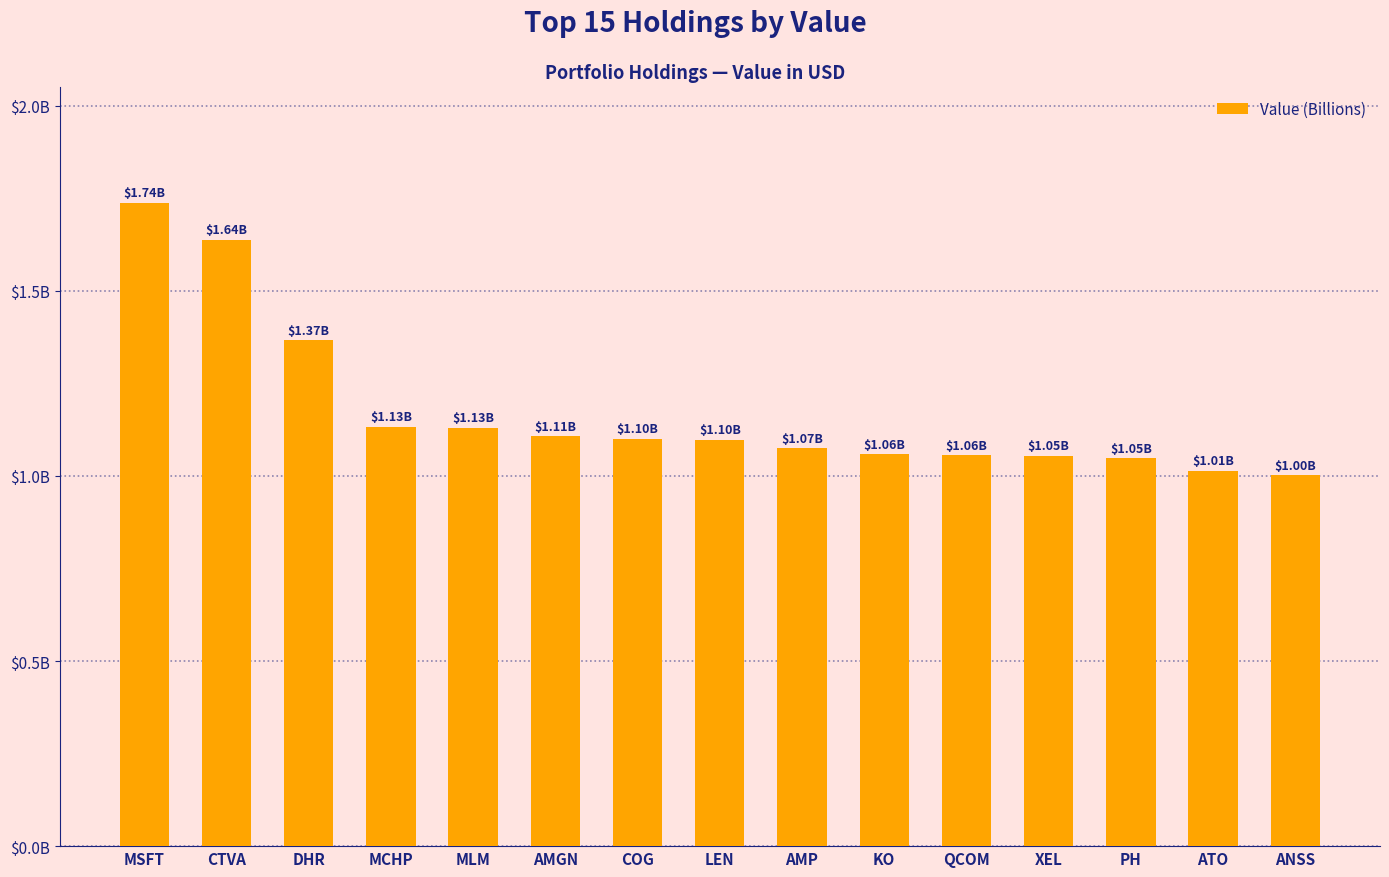

What is the ratio of the value at DHR to the value at AMGN?

1.2